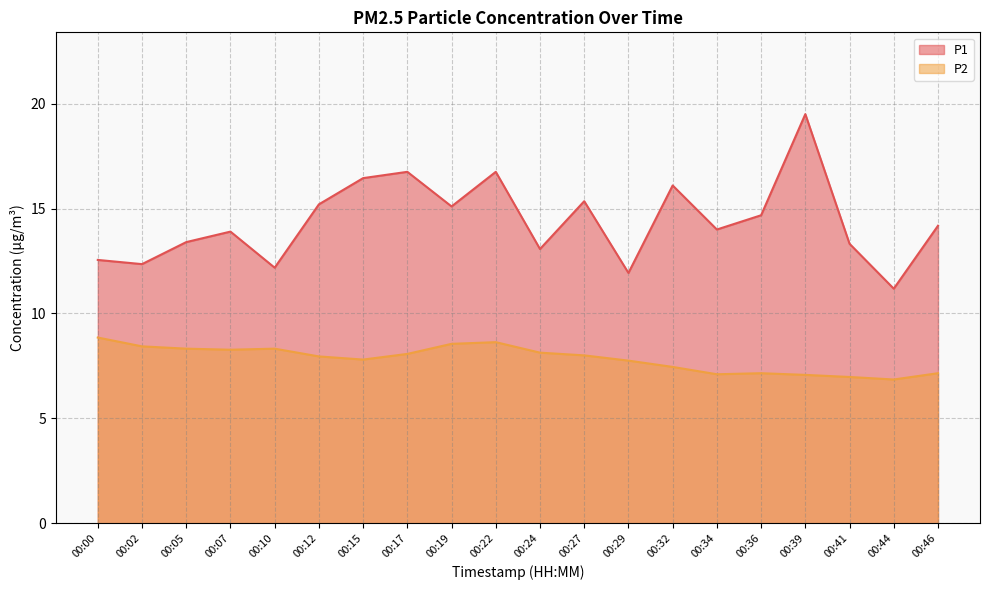

What is the maximum value for P1?

19.5